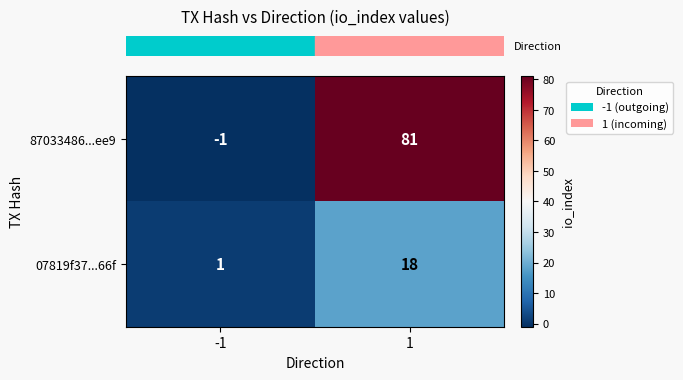

Which series has the widest spread of values?

87033486...ee9